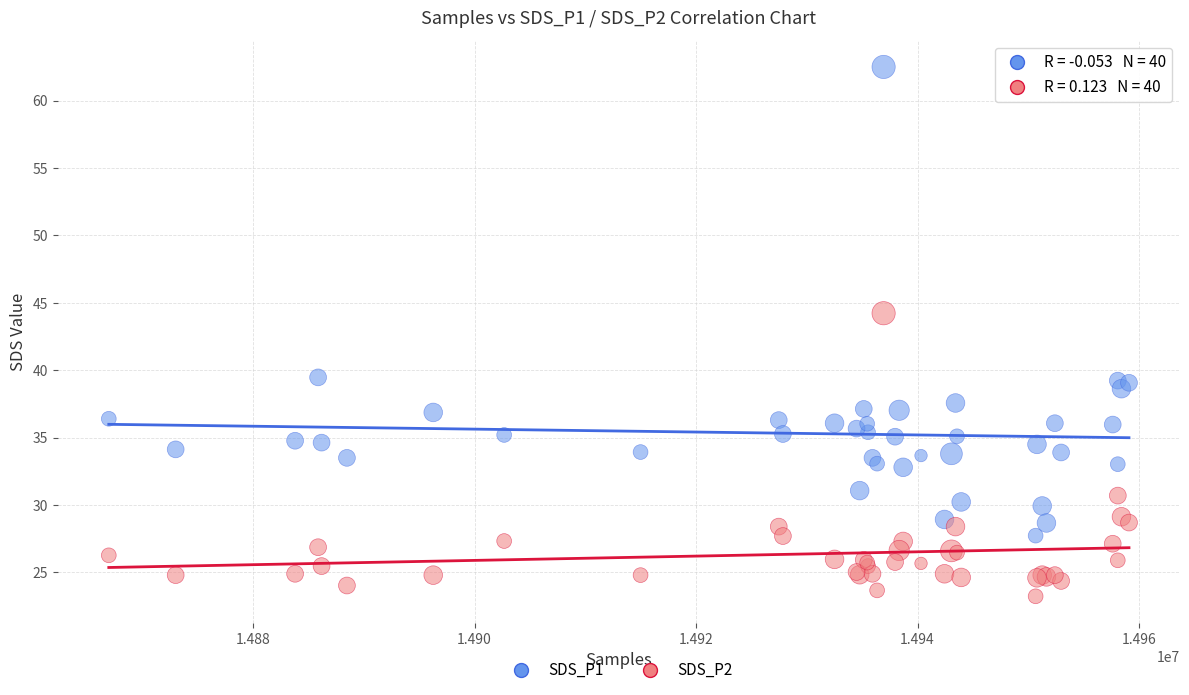

In the SDS_P1 series, what Y value is closest to 45?

39.5